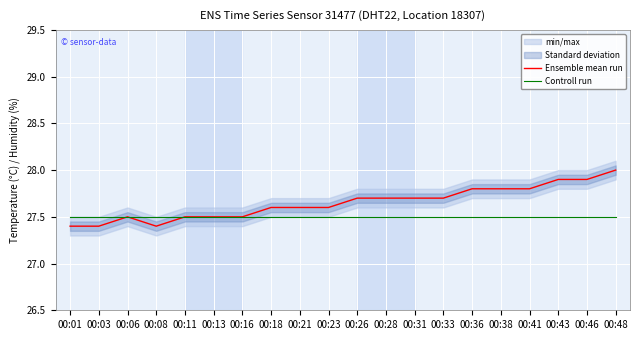

How many lines are shown in the chart?

2